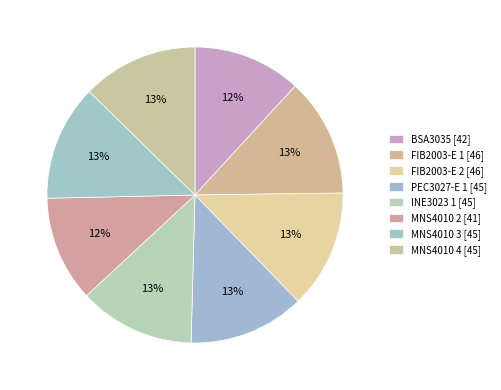

To the nearest percent, what is the combined percentage of INE3023 1 [45] and FIB2003-E 1 [46]?

26%